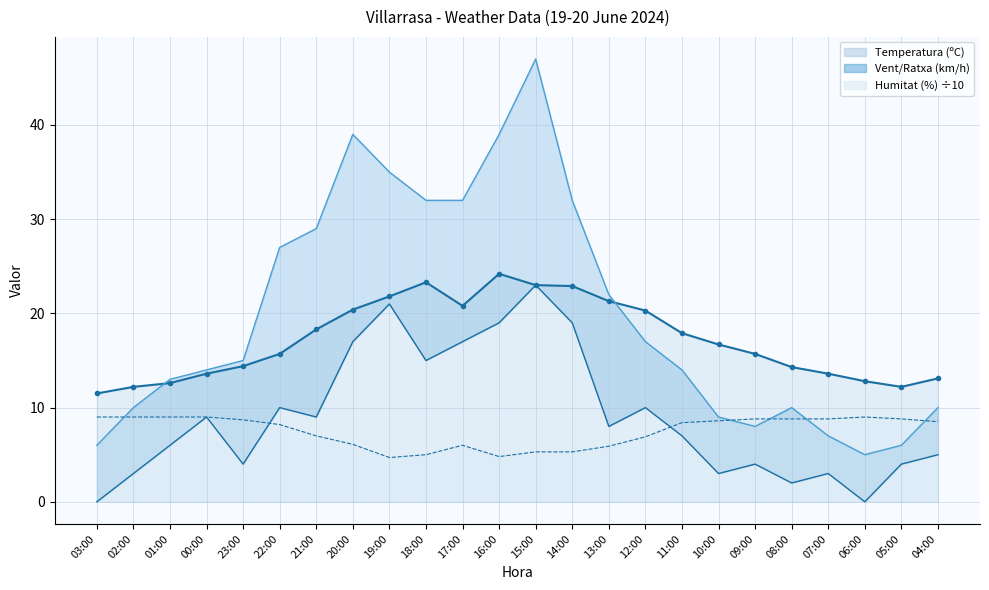

How many lines are shown in the chart?

4